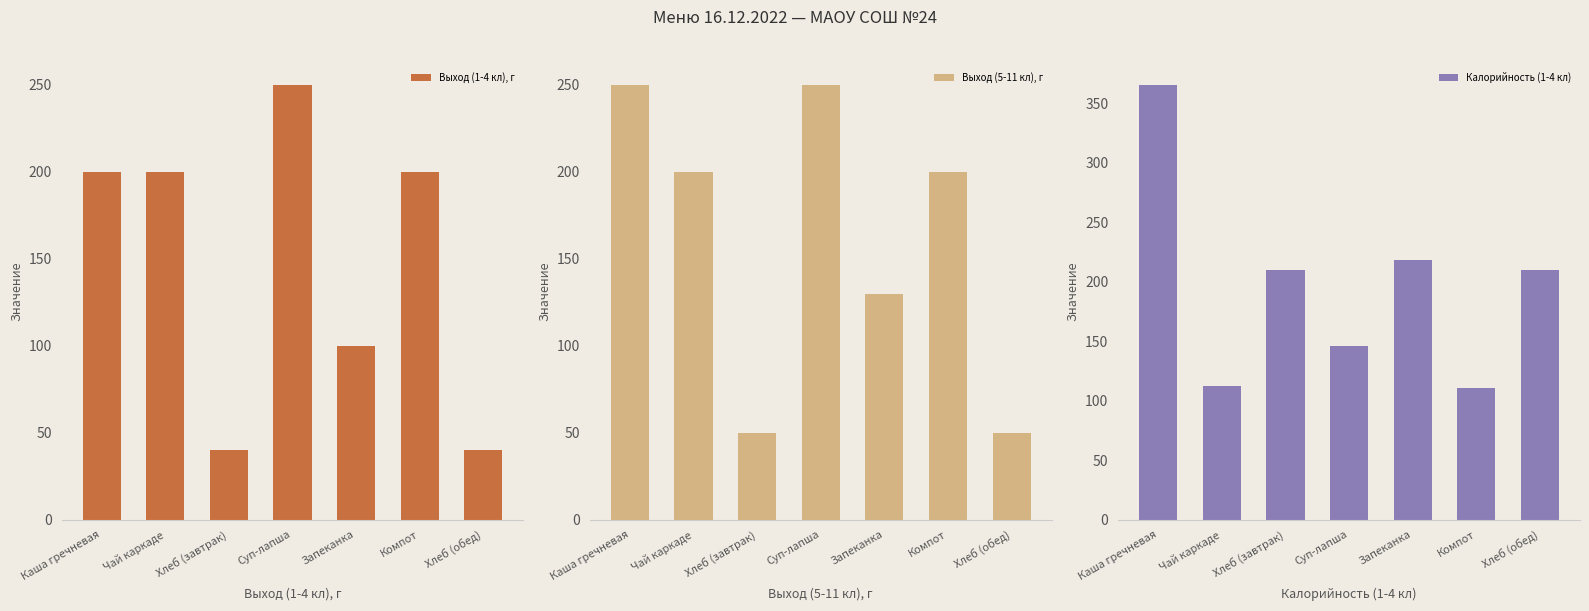

Which series has the widest spread of values?

Калорийность (1-4 кл)